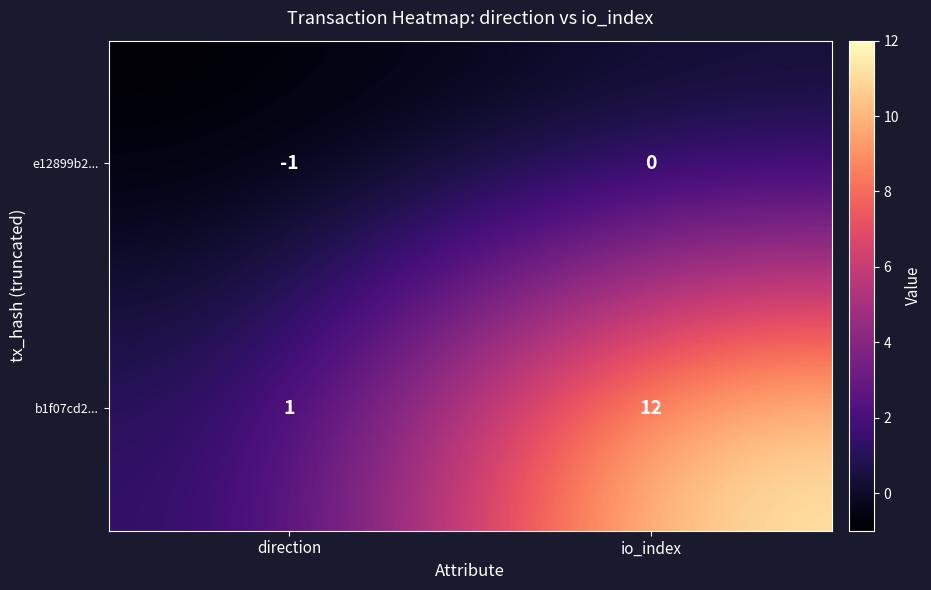

How many series are shown in this chart?

2